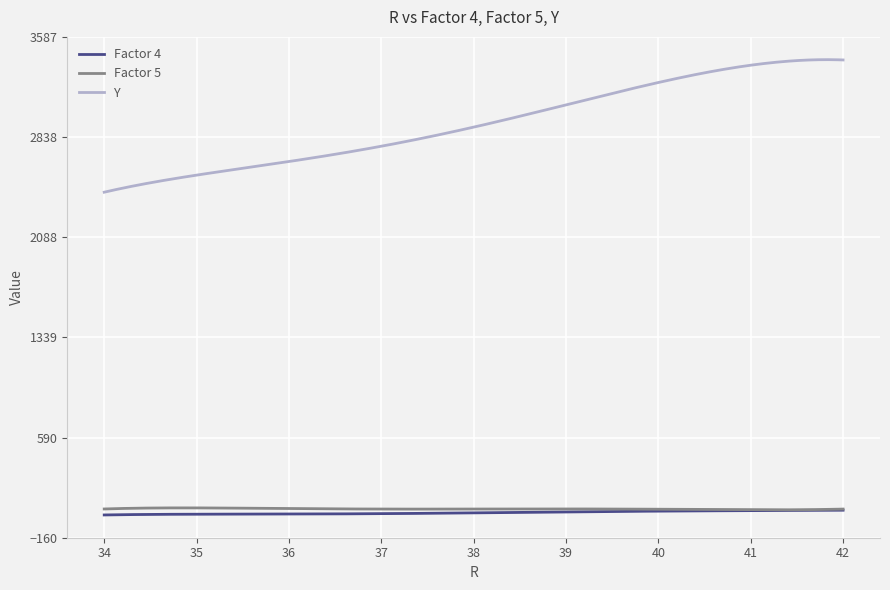

True or false: Y and Factor 4 intersect in this chart.

False